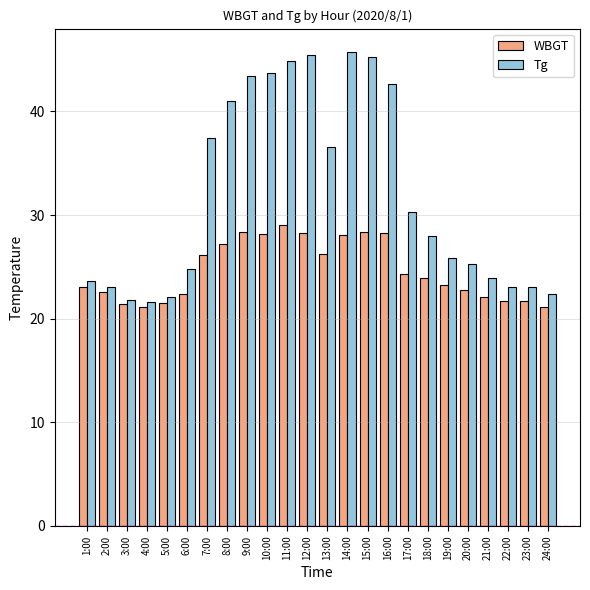

What is the lowest value of the Tg series?

21.6